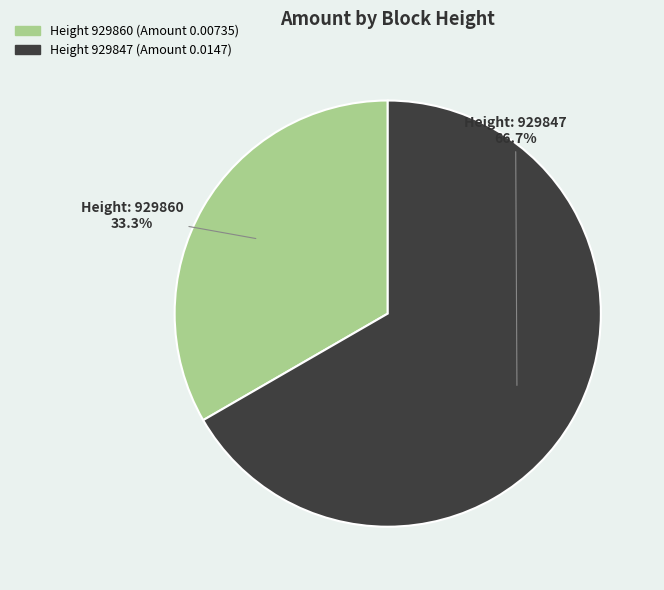

Combined, do Height 929860 (Amount 0.00735) and Height 929847 (Amount 0.0147) account for over 50%?

Yes